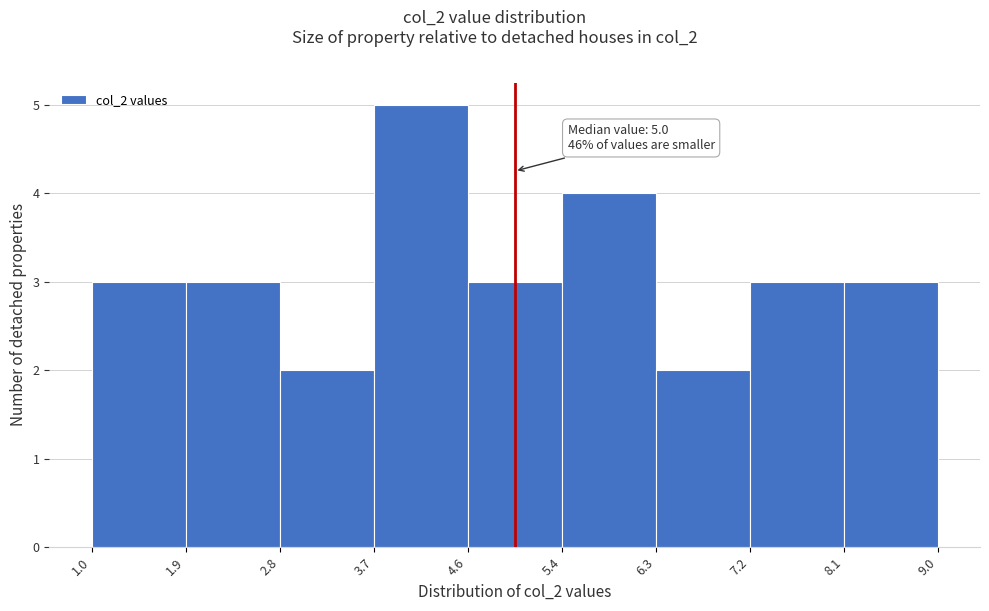

Which range on the x-axis has the tallest bar?

3.7 to 4.6